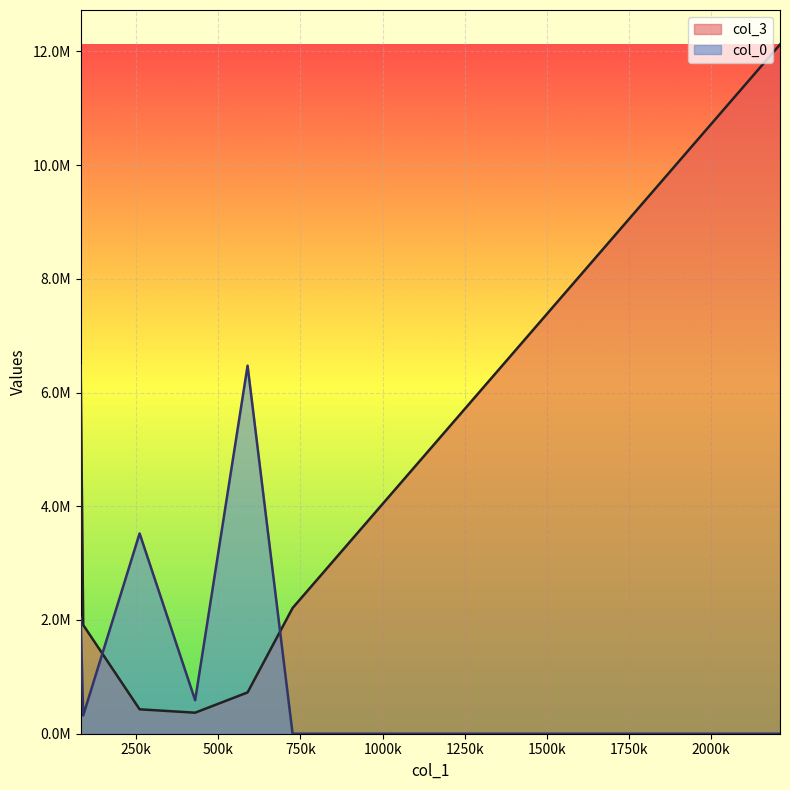

True or false: col_0 has a value of 2813448.5 at 80682.25.

False